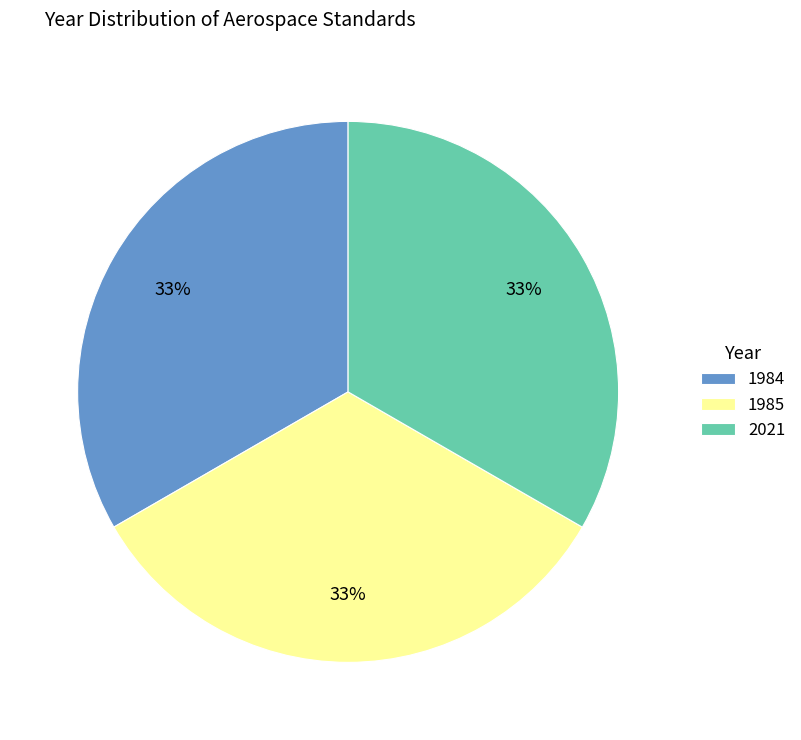

The 2021 slice represents 33% of the pie. True or false?

True